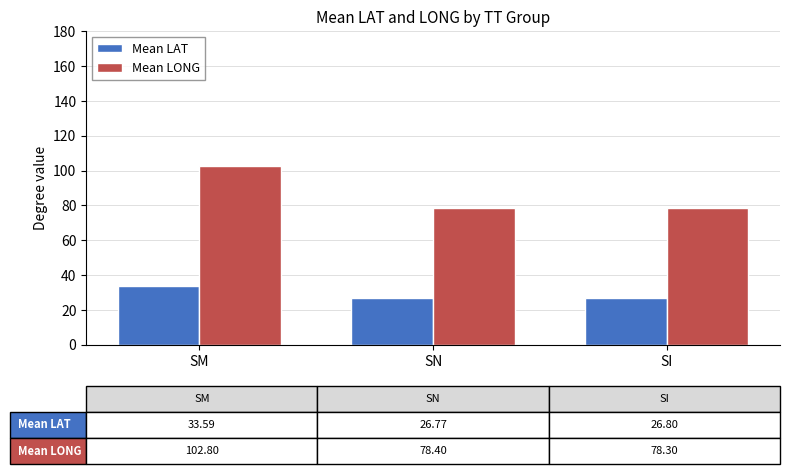

What is the average value of the Mean LAT series?

29.1